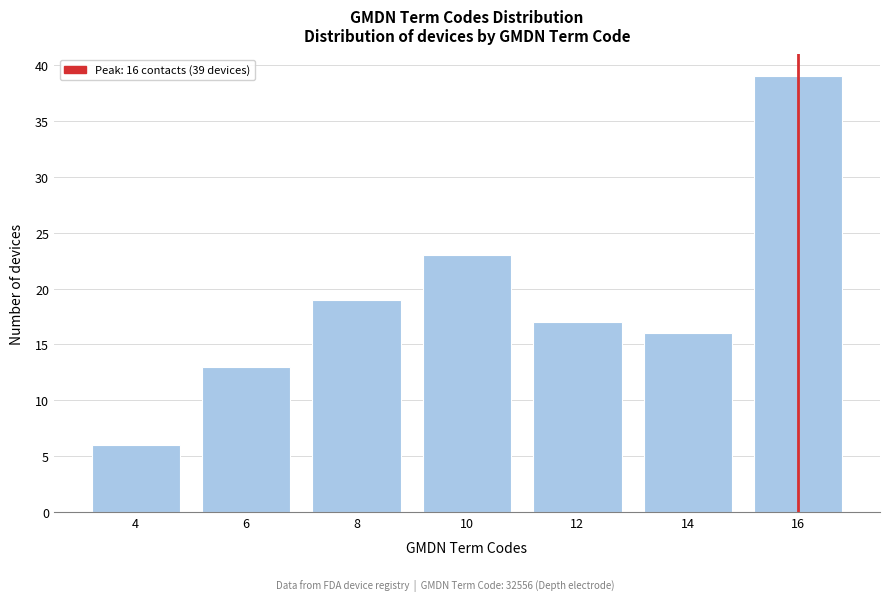

Reading left to right, list all the values displayed in this chart.

4=6	6=13	8=19	10=23	12=17	14=16	16=39